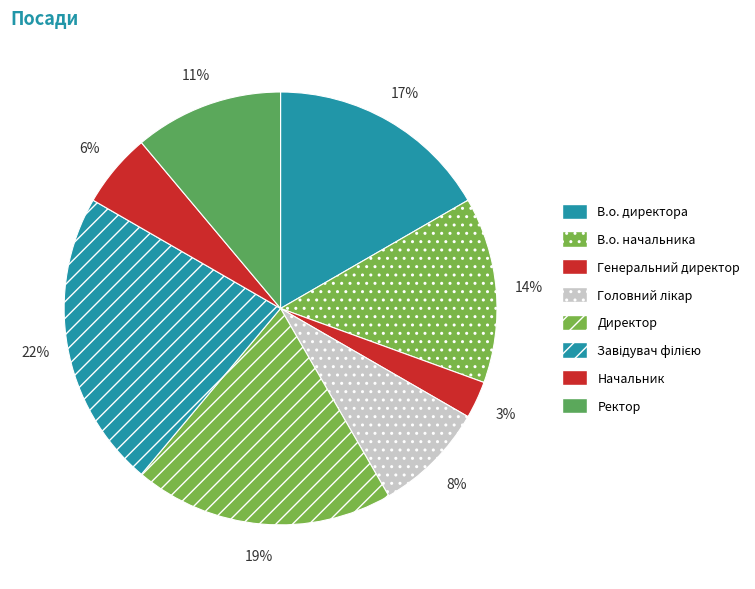

Does Генеральний директор account for over 50% of the chart?

No